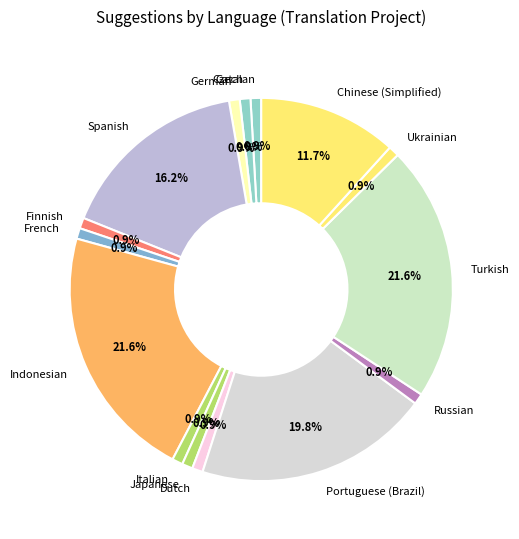

Is there any slice that represents more than half of the pie?

No